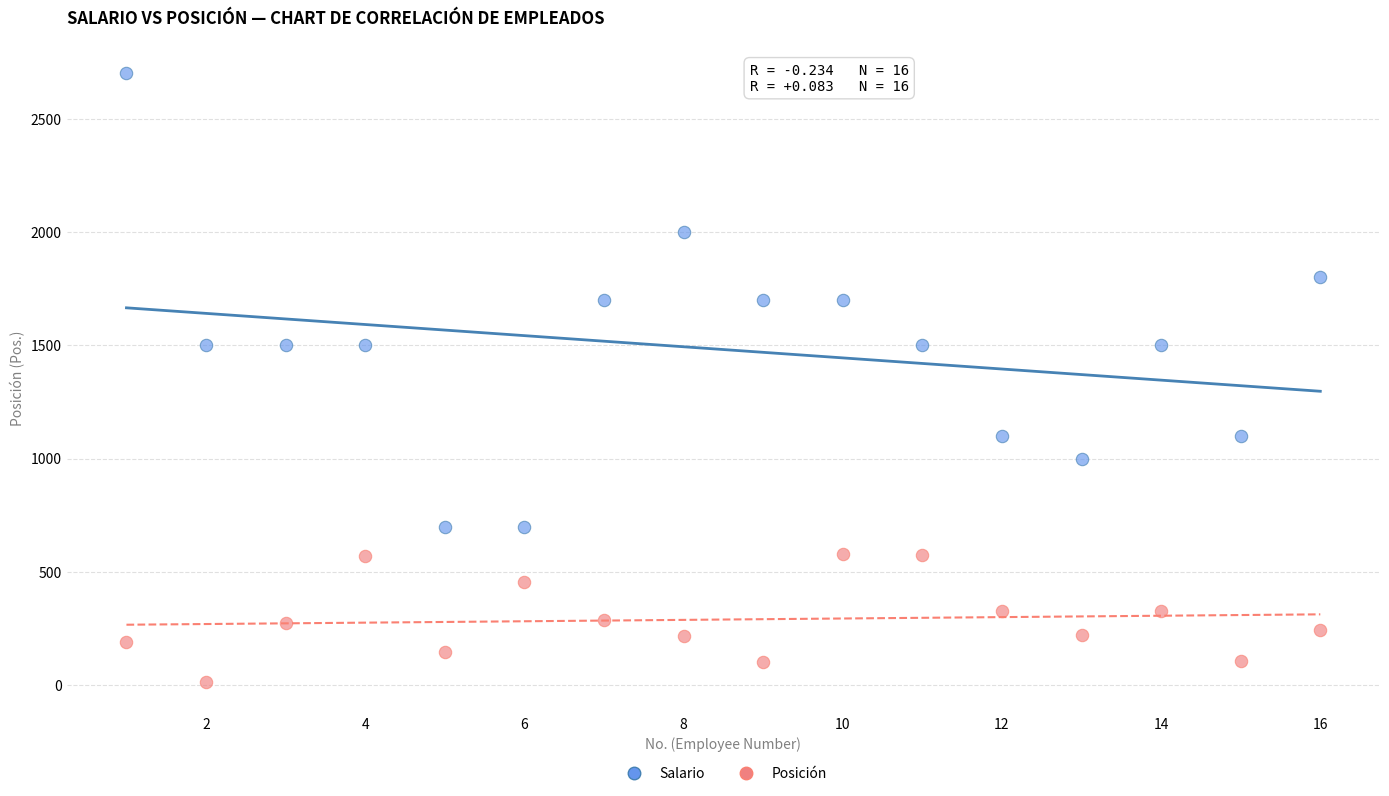

Across all data points, what is the range of X values (max minus min)?

15